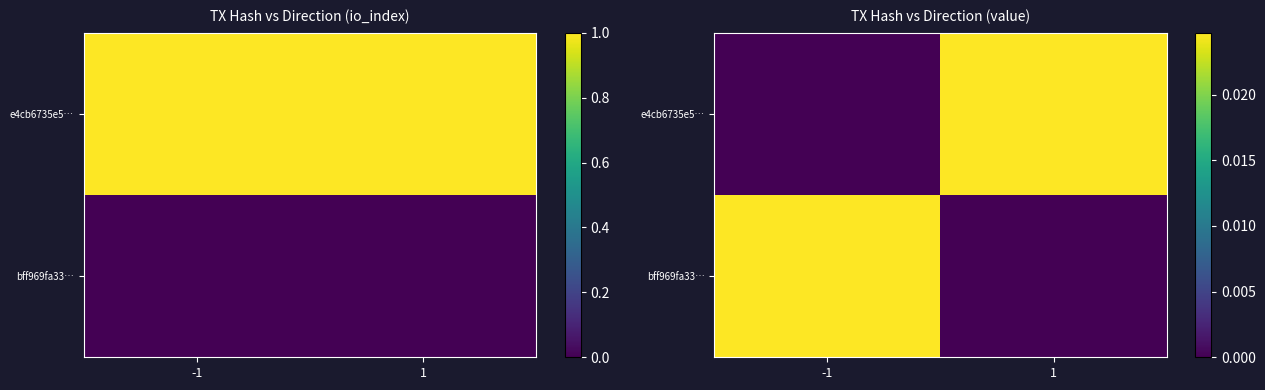

At which label is bff969fa33… closest to 0?

1